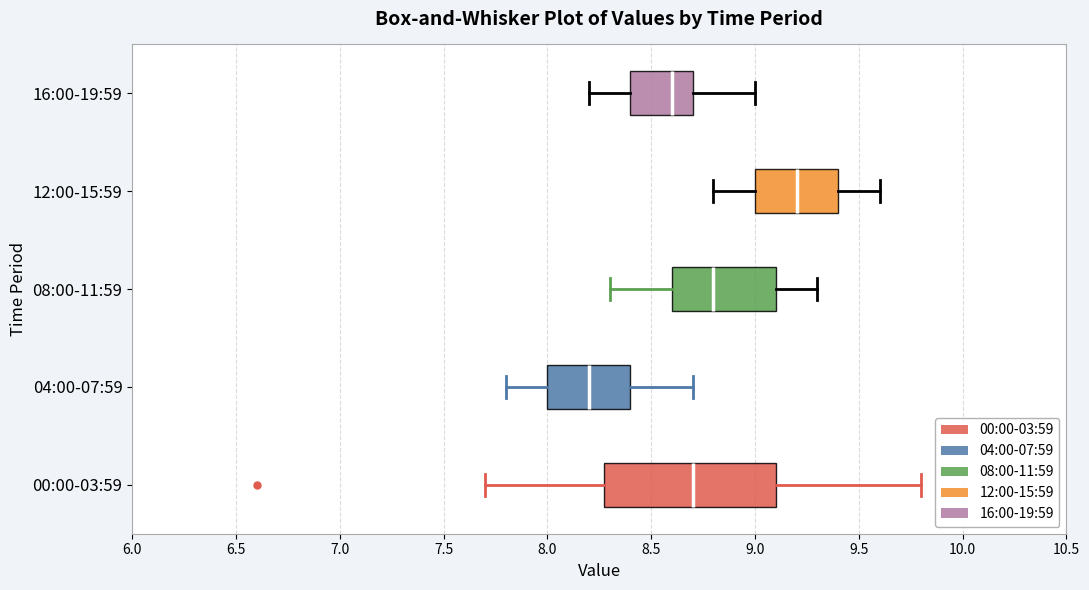

Where does the median line of the box for 16:00-19:59 sit on the x-axis? The values are not printed on the chart, so give them approximately, as read against the axis.

8.6